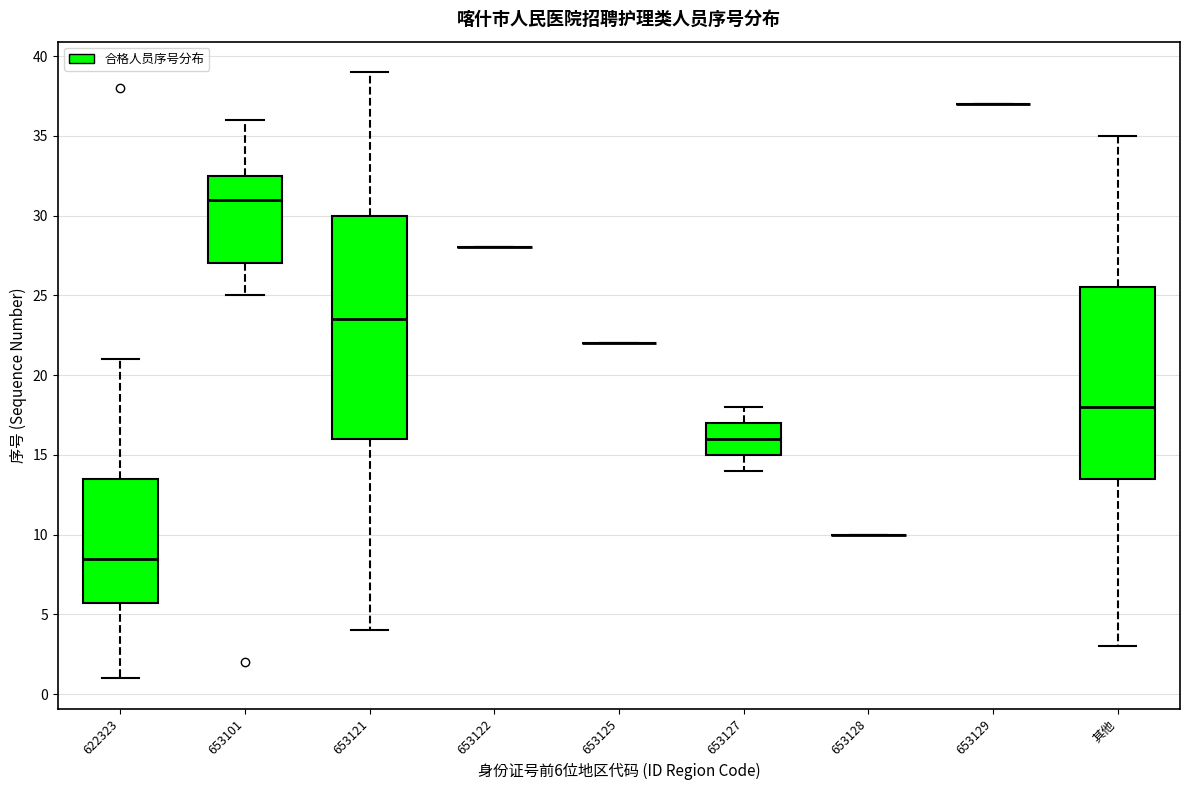

Reading left to right, transcribe this box plot: for each box, give where its median line is, the range the box spans, and where its two whiskers end, as read against the y-axis. The values are not printed on the chart, so give them approximately, as read against the axis.

622323: median 8.5, box 6.0 to 13.5, whiskers 1.0 to 21.0
653101: median 31.0, box 27.0 to 32.5, whiskers 25.0 to 36.0
653121: median 23.5, box 16.0 to 30.0, whiskers 4.0 to 39.0
653122: box collapsed to a line at 28.0, whiskers 28.0 to 28.0
653125: box collapsed to a line at 22.0, whiskers 22.0 to 22.0
653127: median 16.0, box 15.0 to 17.0, whiskers 14.0 to 18.0
653128: box collapsed to a line at 10.0, whiskers 10.0 to 10.0
653129: box collapsed to a line at 37.0, whiskers 37.0 to 37.0
其他: median 18.0, box 13.5 to 25.5, whiskers 3.0 to 35.0